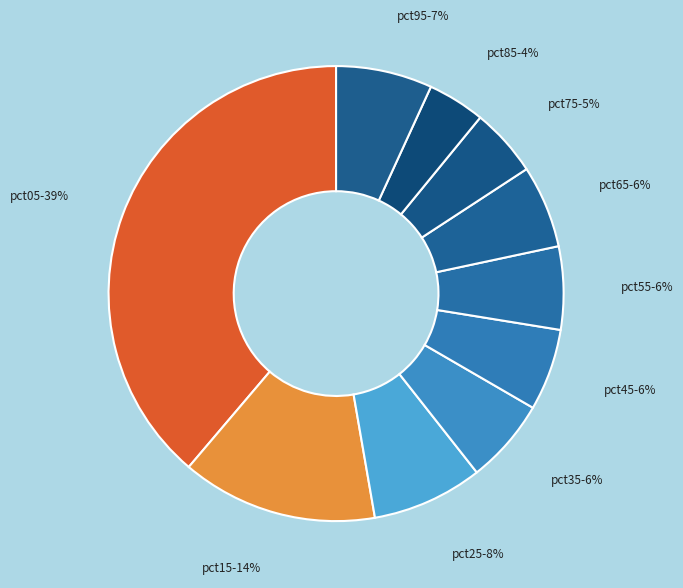

Does pct35 represent more than half of the total?

No